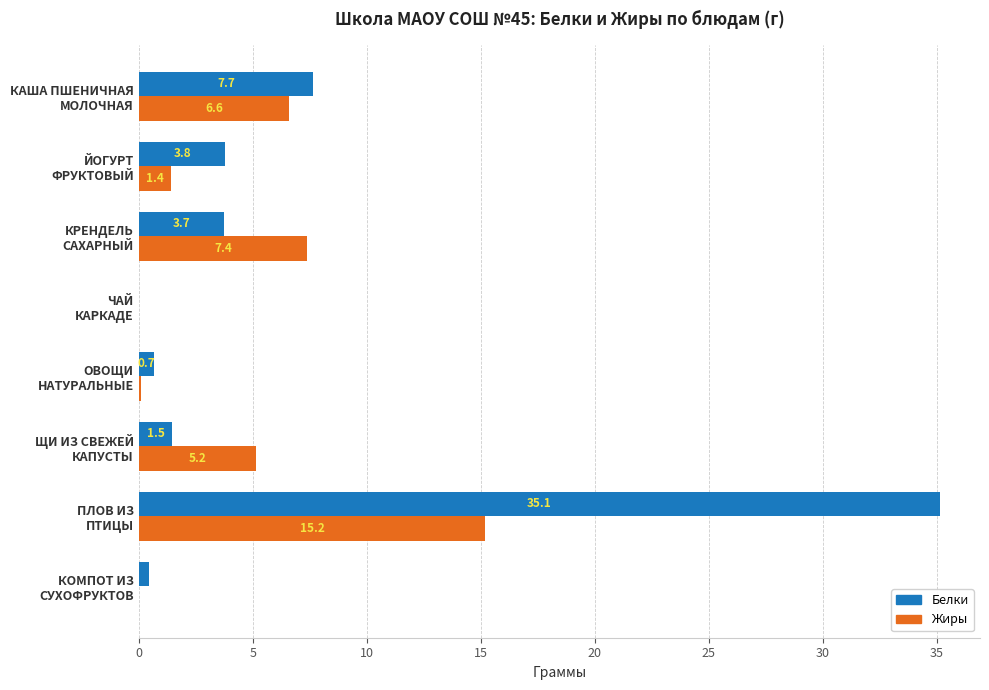

What is the highest value of the Белки series?

35.1